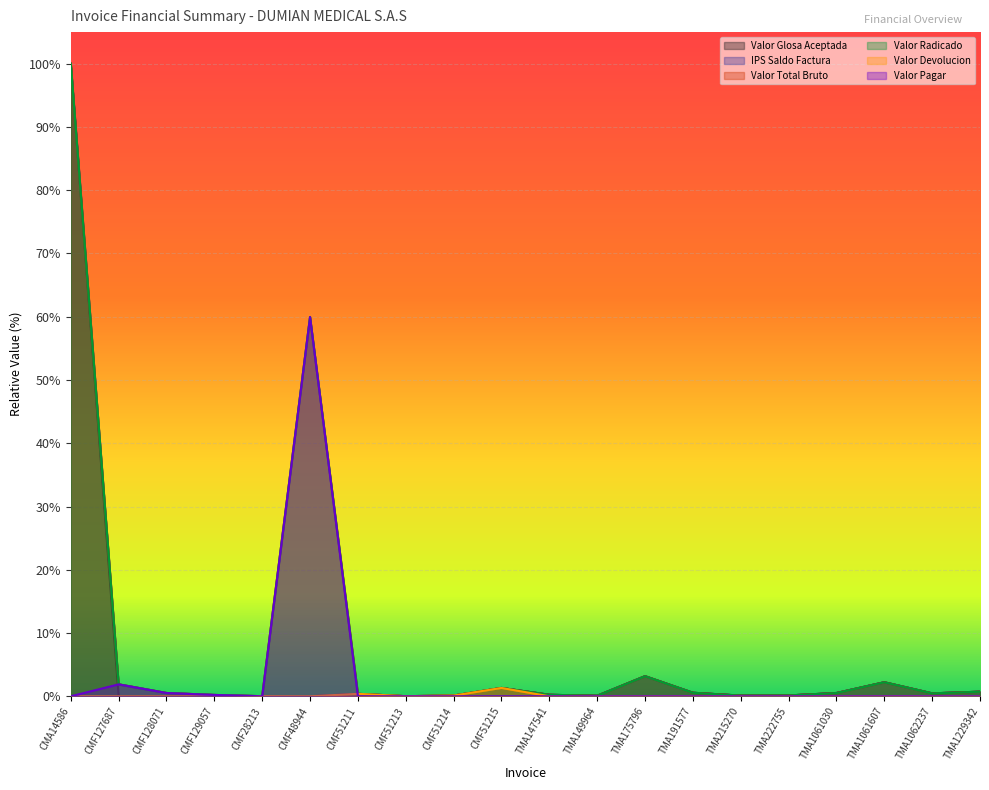

What position from the left is TMA191577?

14